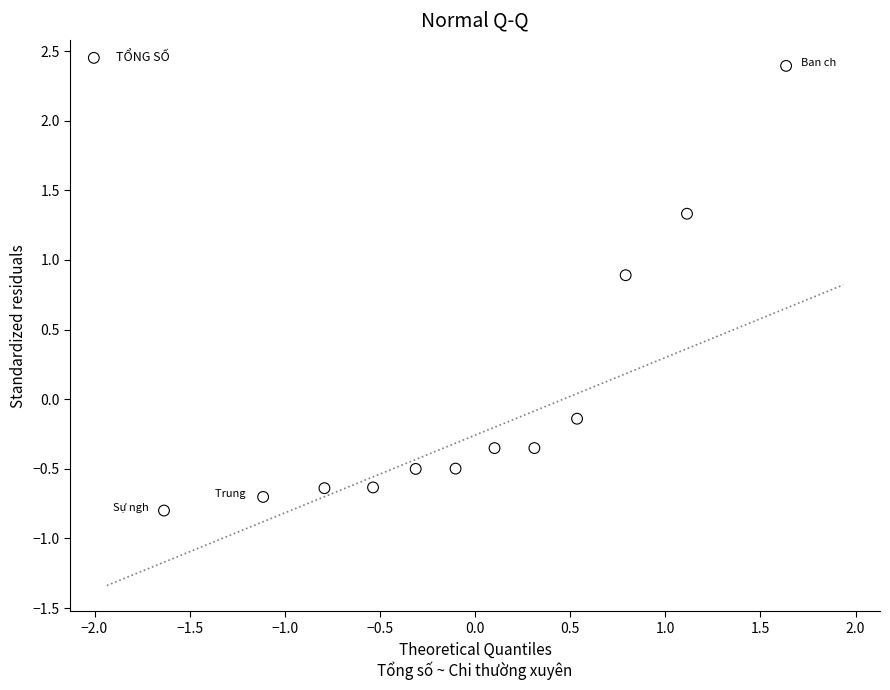

What is the range of X values (max minus min)?

3.3